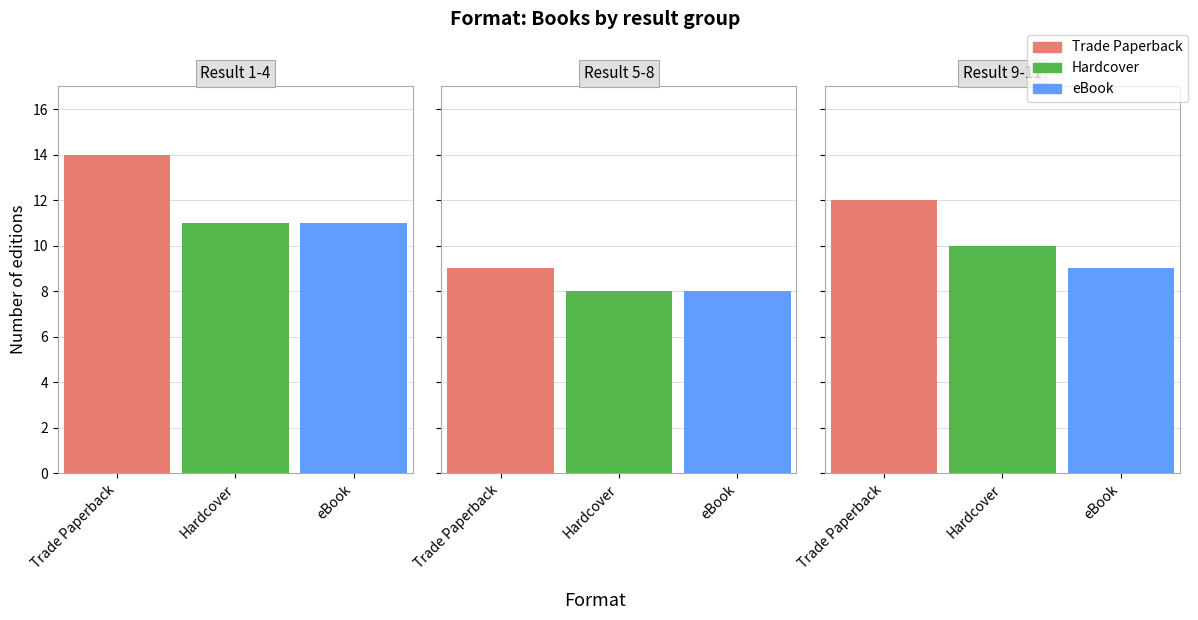

Which series changed the most between 1 and 2?

Trade Paperback